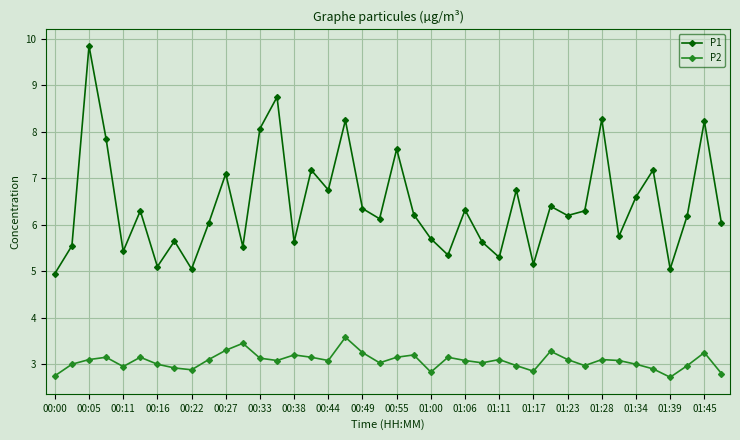

How many interior local valleys does the P2 series have?

10